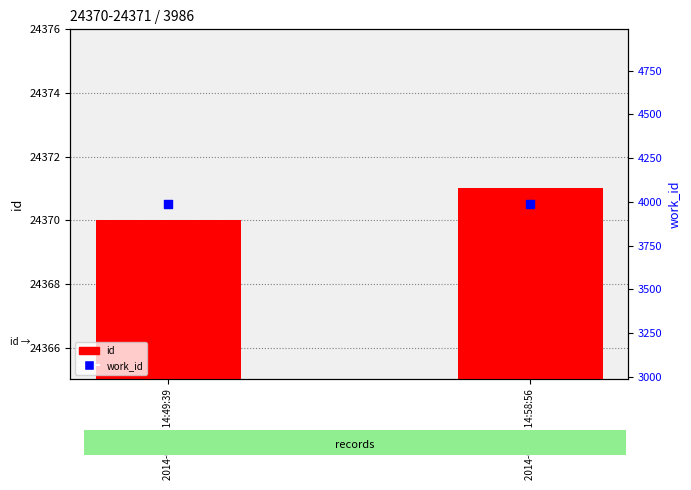

Which series has the largest total across all categories?

id